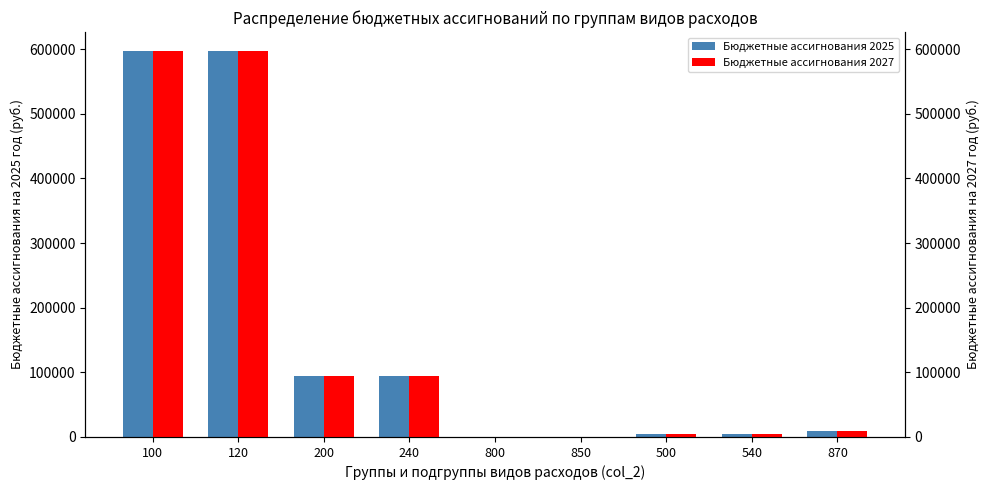

Reading left to right, extract all data points from this chart.

Бюджетные ассигнования 2025: 596737	596737	94400	94400	500	500	4214	4214	10000
Бюджетные ассигнования 2027: 596737	596737	94400	94400	500	500	4214	4214	10000